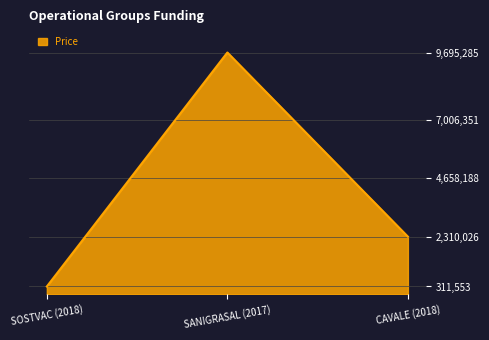

Rank the categories by value from highest to lowest.

SANIGRASAL (2017), CAVALE (2018), SOSTVAC (2018)